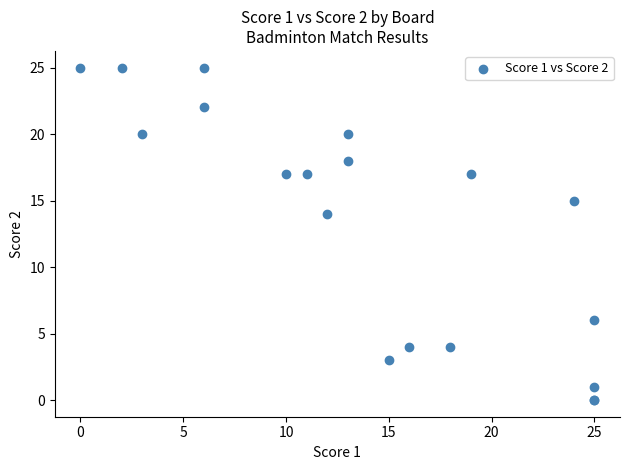

What Y value in the scatter plot is closest to 12?

14